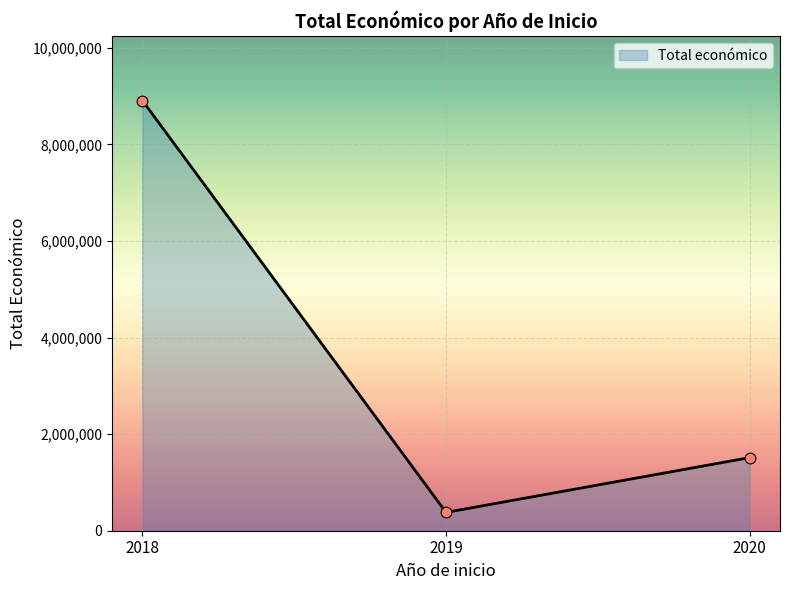

What is the ratio of the value at 2020 to the value at 2019?

4.0